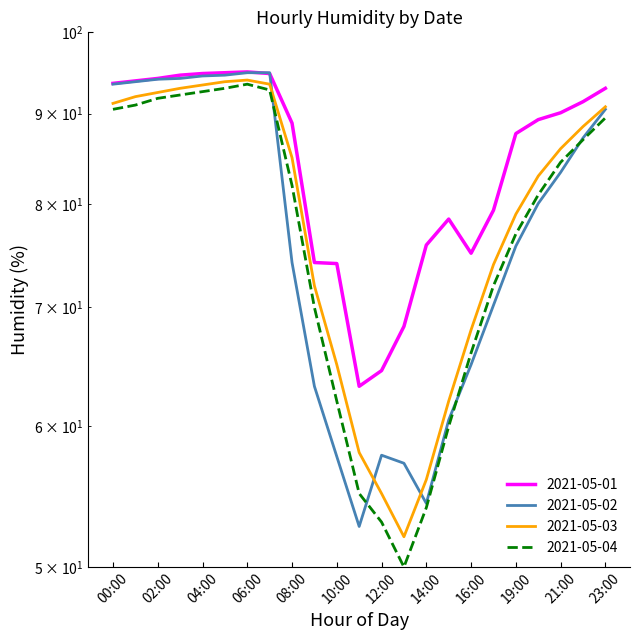

True or false: 2021-05-02 has more than 2 interior local peaks.

False